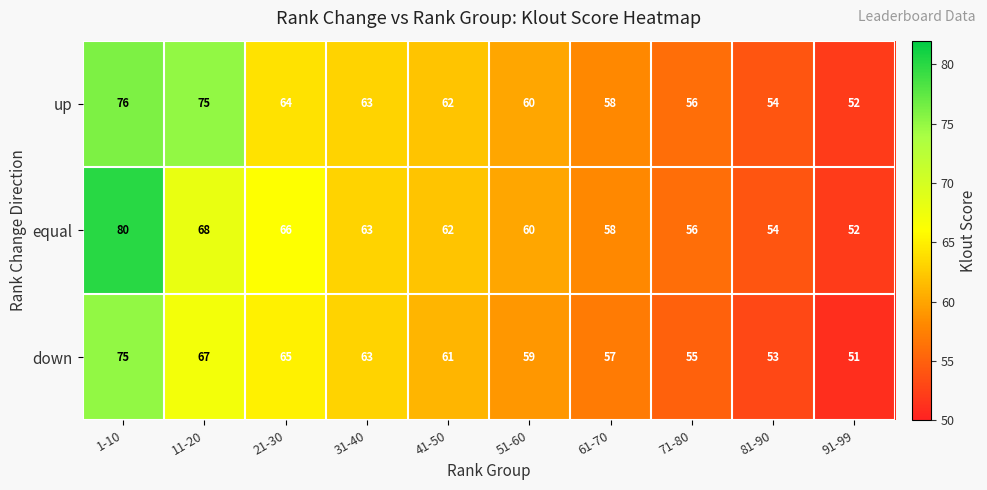

At 1-10, list the series in order from smallest to largest.

down, up, equal